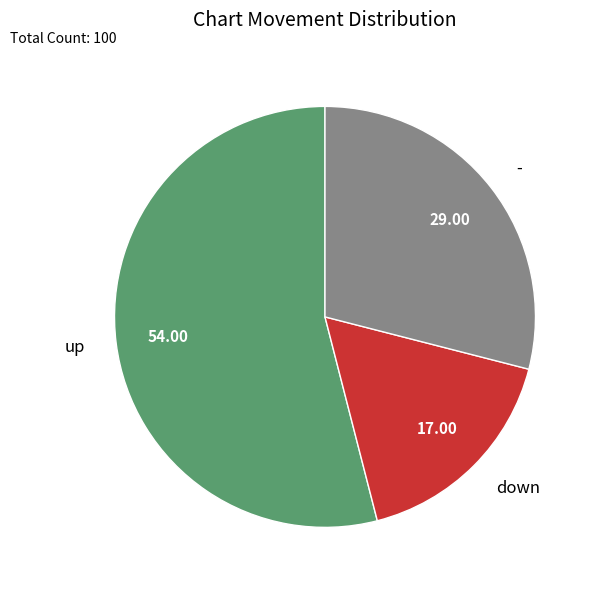

Which slice is the smallest?

down